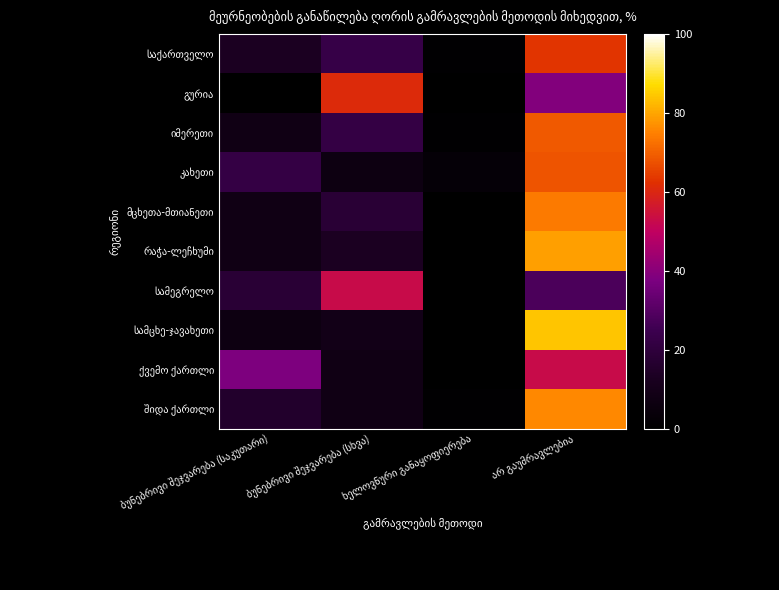

Which category has the highest value in the შიდა ქართლი series?

არ გაუმრავლებია